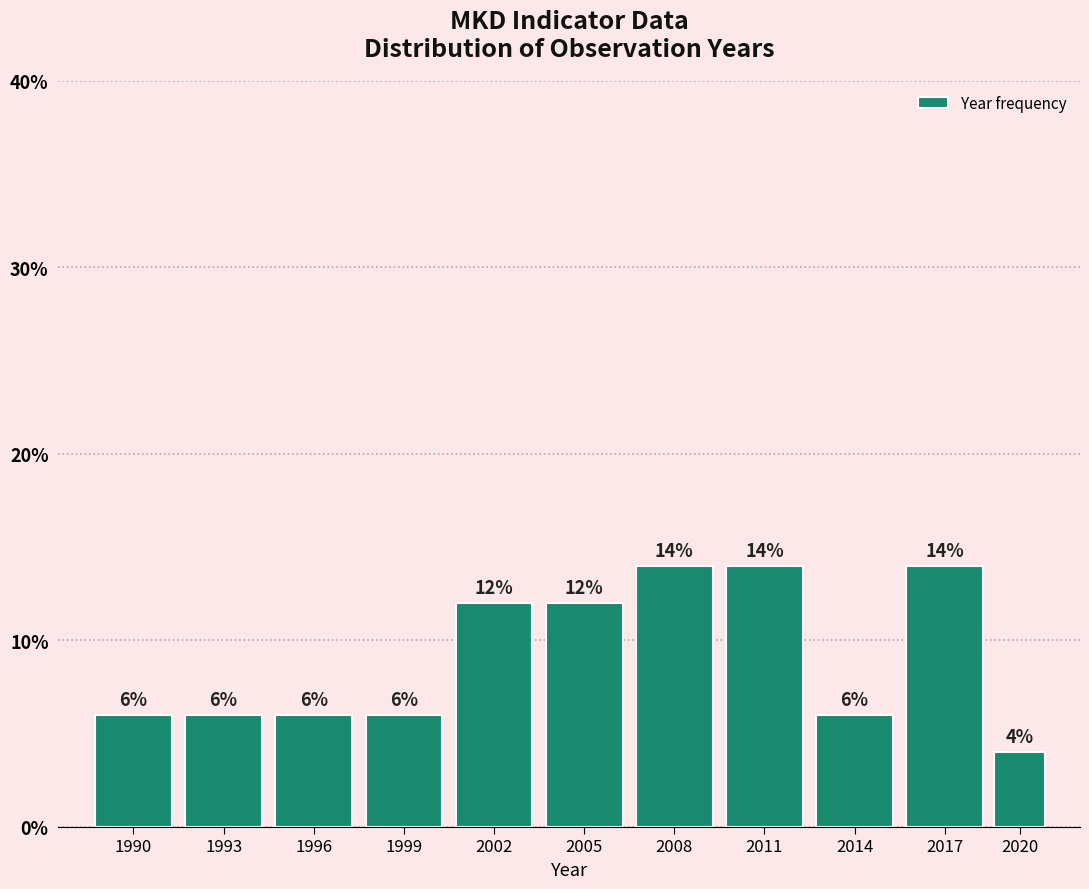

Reading left to right, transcribe all the data shown in this chart.

1990=6.0	1993=6.0	1996=6.0	1999=6.0	2002=12.0	2005=12.0	2008=14.0	2011=14.0	2014=6.0	2017=14.0	2020=4.0